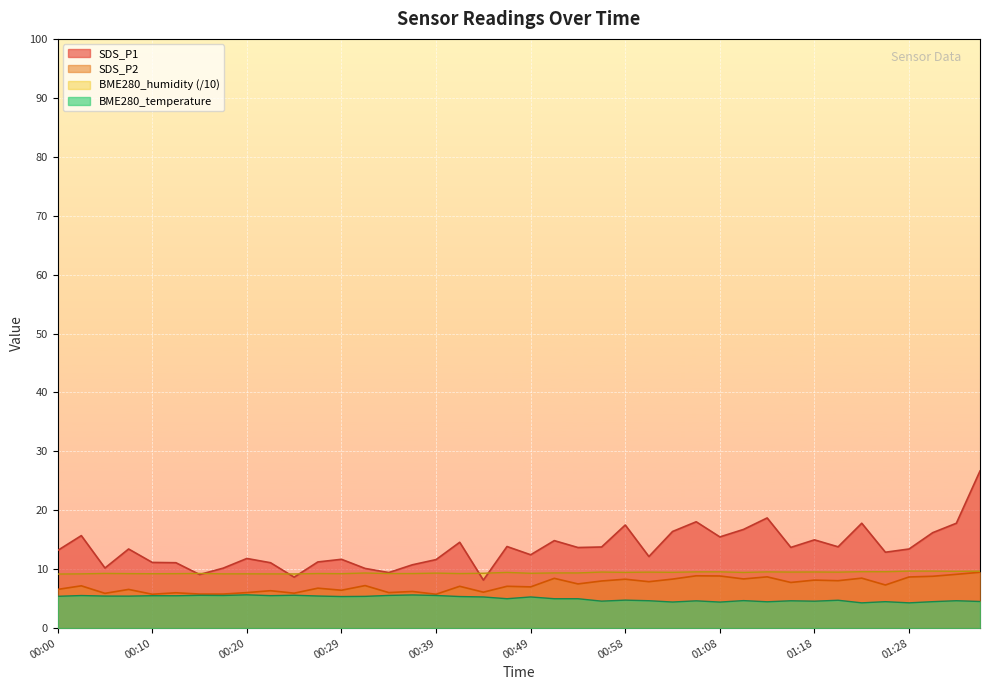

Reading left to right, transcribe all the data shown in this chart.

SDS_P1: 13.2	15.7	10.2	13.4	11.2	11.1	9.1	10.2	11.8	11.1	8.7	11.2	11.7	10.1	9.4	10.8	11.6	14.6	8.2	13.8	12.4	14.8	13.7	13.8	17.5	12.2	16.4	18.1	15.5	16.8	18.7	13.7	15.0	13.8	17.8	12.9	13.4	16.2	17.8	26.7
SDS_P2: 6.6	7.2	5.9	6.6	5.8	6.0	5.8	5.8	6.0	6.3	5.9	6.8	6.4	7.2	6.0	6.2	5.8	7.1	6.1	7.1	7.0	8.4	7.5	8.0	8.3	7.9	8.3	8.9	8.8	8.3	8.7	7.8	8.2	8.1	8.5	7.3	8.7	8.8	9.1	9.5
BME280_humidity: 9.2	9.2	9.3	9.2	9.2	9.2	9.3	9.2	9.2	9.2	9.2	9.3	9.2	9.4	9.3	9.3	9.3	9.3	9.3	9.5	9.3	9.4	9.4	9.5	9.5	9.5	9.5	9.6	9.6	9.5	9.5	9.5	9.5	9.5	9.6	9.6	9.7	9.7	9.6	9.7
BME280_temperature: 5.4	5.5	5.4	5.4	5.5	5.5	5.6	5.5	5.7	5.5	5.6	5.5	5.4	5.4	5.5	5.6	5.5	5.4	5.3	5.0	5.3	5.0	5.0	4.6	4.8	4.7	4.4	4.6	4.4	4.7	4.5	4.6	4.6	4.7	4.3	4.5	4.3	4.5	4.7	4.5